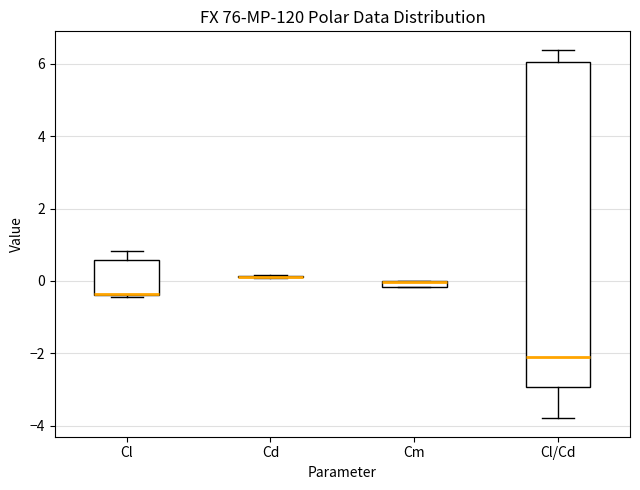

Where does the median line of the box for Cl/Cd sit on the y-axis? The values are not printed on the chart, so give them approximately, as read against the axis.

-2.2